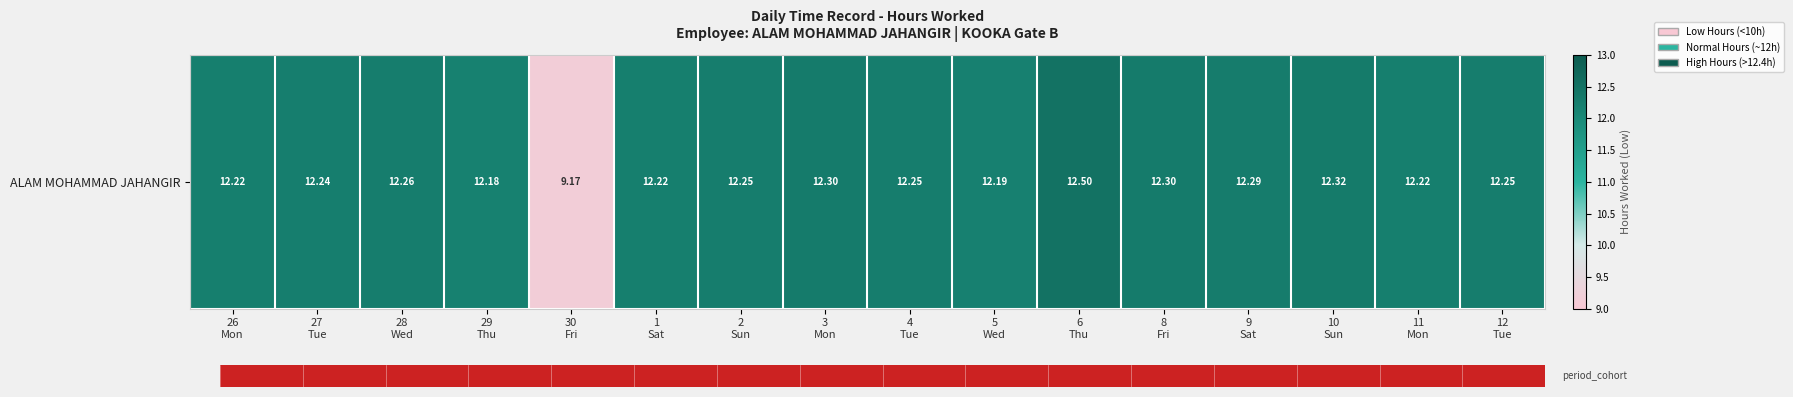

What is the ratio of the value at 29
Thu to the value at 28
Wed?

1.0